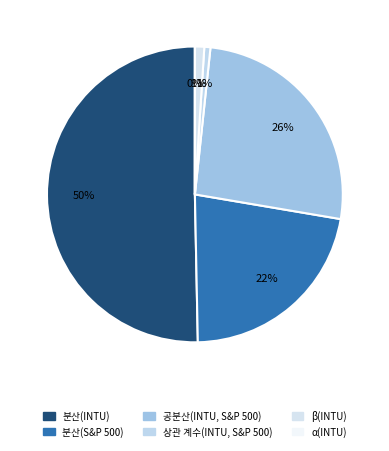

What percentage do 분산(S&P 500) and 분산(INTU) together represent?

72.3%